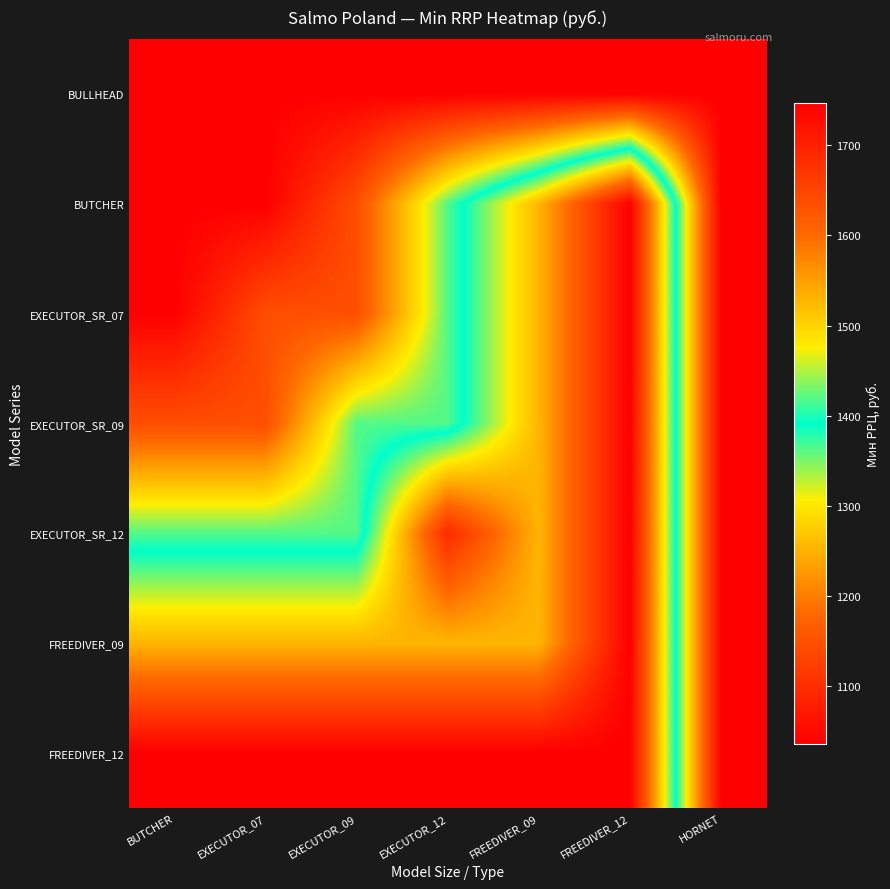

Reading left to right, transcribe all the data shown in this chart.

BULLHEAD: BUTCHER=1035	EXECUTOR_07=1035	EXECUTOR_09=1035	EXECUTOR_12=1035	FREEDIVER_09=1035	FREEDIVER_12=1035	HORNET=1035
BUTCHER: BUTCHER=1035	EXECUTOR_07=1035	EXECUTOR_09=1145	EXECUTOR_12=1363	FREEDIVER_09=1529	FREEDIVER_12=1747	HORNET=1035
EXECUTOR_SR_07: BUTCHER=1035	EXECUTOR_07=1145	EXECUTOR_09=1145	EXECUTOR_12=1363	FREEDIVER_09=1529	FREEDIVER_12=1747	HORNET=1035
EXECUTOR_SR_09: BUTCHER=1145	EXECUTOR_07=1145	EXECUTOR_09=1363	EXECUTOR_12=1363	FREEDIVER_09=1529	FREEDIVER_12=1747	HORNET=1035
EXECUTOR_SR_12: BUTCHER=1363	EXECUTOR_07=1363	EXECUTOR_09=1363	EXECUTOR_12=1688	FREEDIVER_09=1529	FREEDIVER_12=1747	HORNET=1035
FREEDIVER_09: BUTCHER=1529	EXECUTOR_07=1529	EXECUTOR_09=1529	EXECUTOR_12=1529	FREEDIVER_09=1529	FREEDIVER_12=1747	HORNET=1035
FREEDIVER_12: BUTCHER=1747	EXECUTOR_07=1747	EXECUTOR_09=1747	EXECUTOR_12=1747	FREEDIVER_09=1747	FREEDIVER_12=1747	HORNET=1035